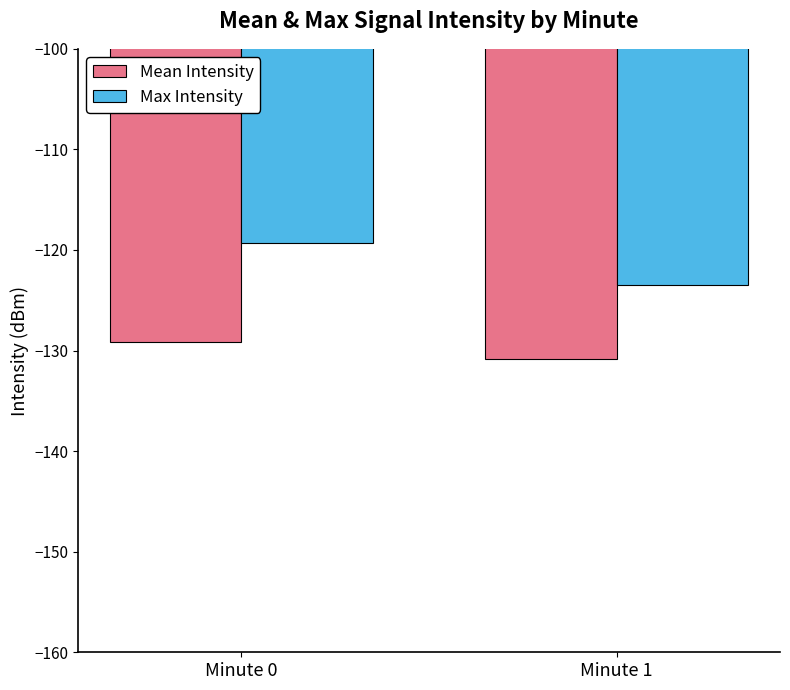

Is the value of Mean Intensity at Minute 0 greater than the value of Max Intensity at Minute 0?

No